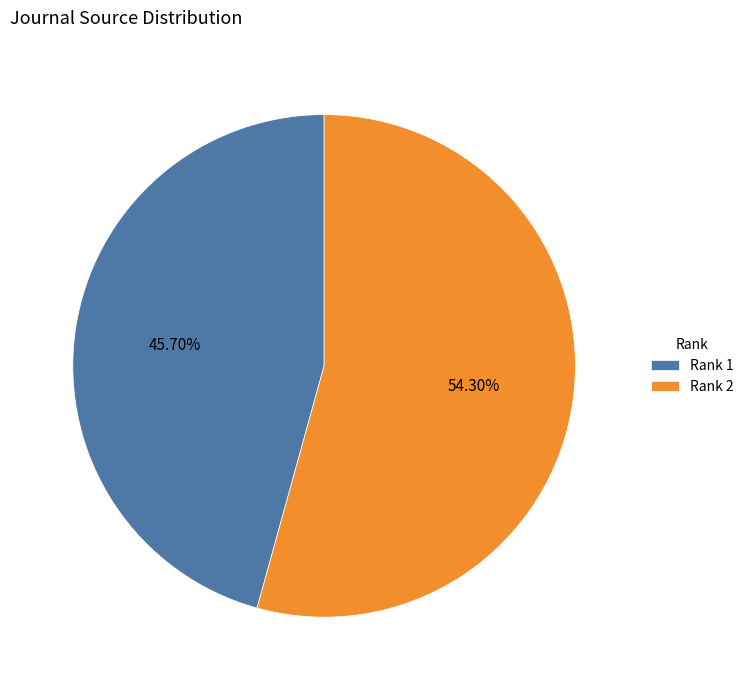

Is the sum of Rank 2 and Rank 1 greater than half?

Yes